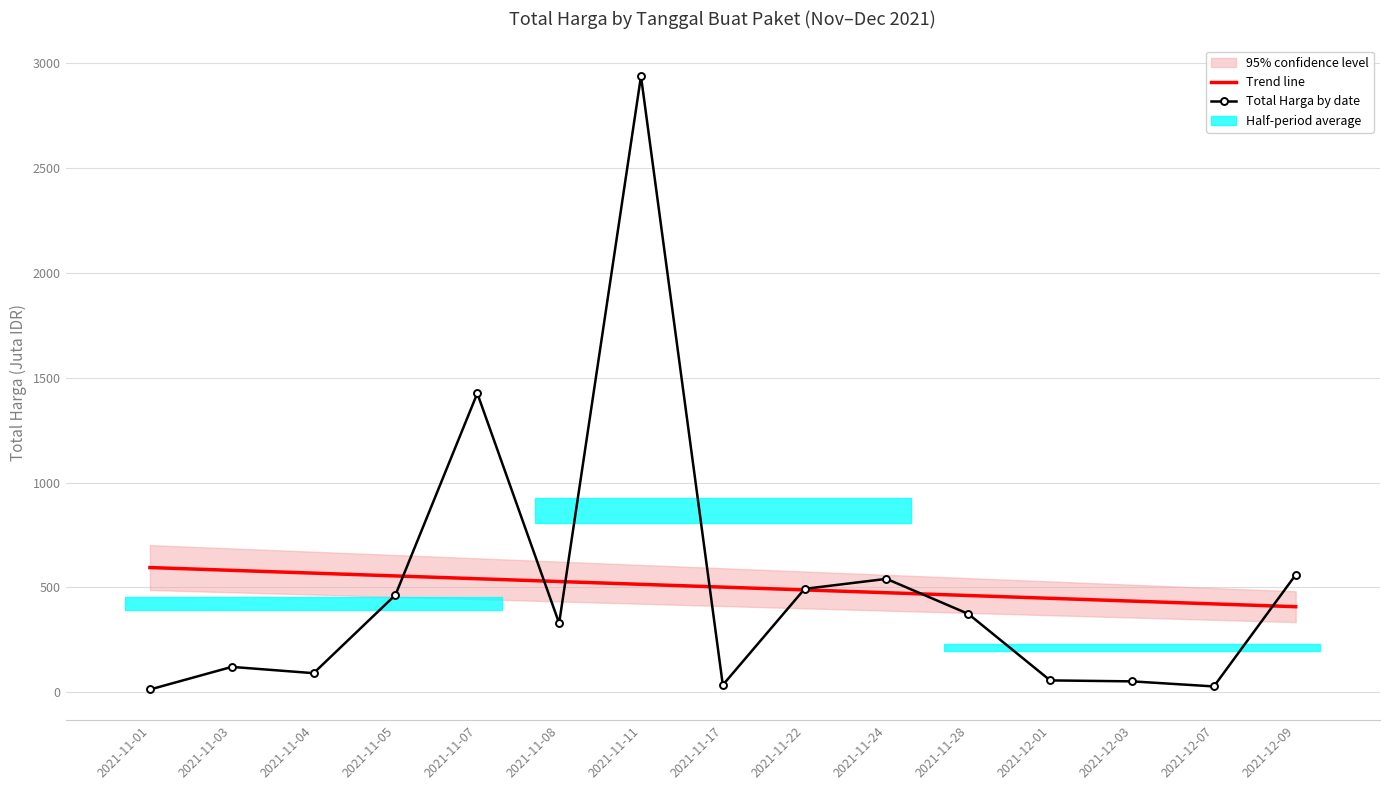

True or false: Trend line has more than 2 interior local peaks.

False